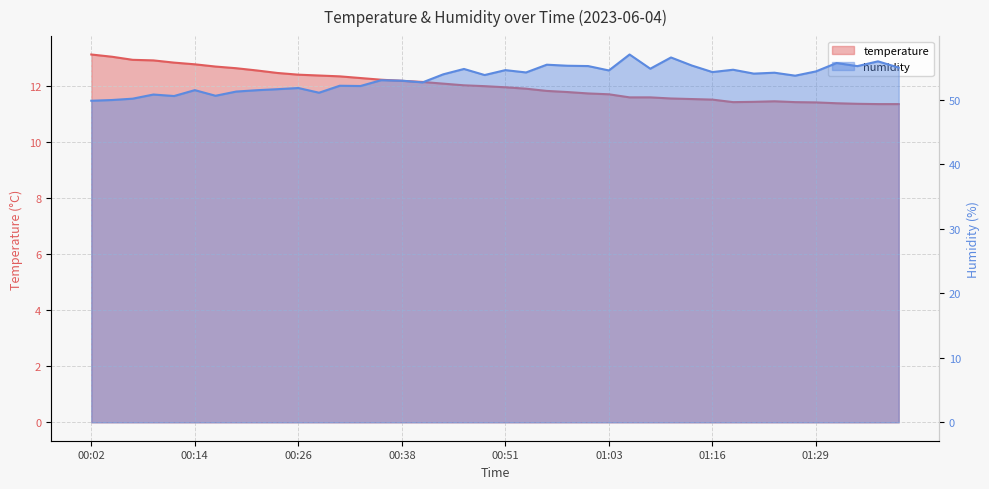

At which category does humidity reach its first local peak?

00:09